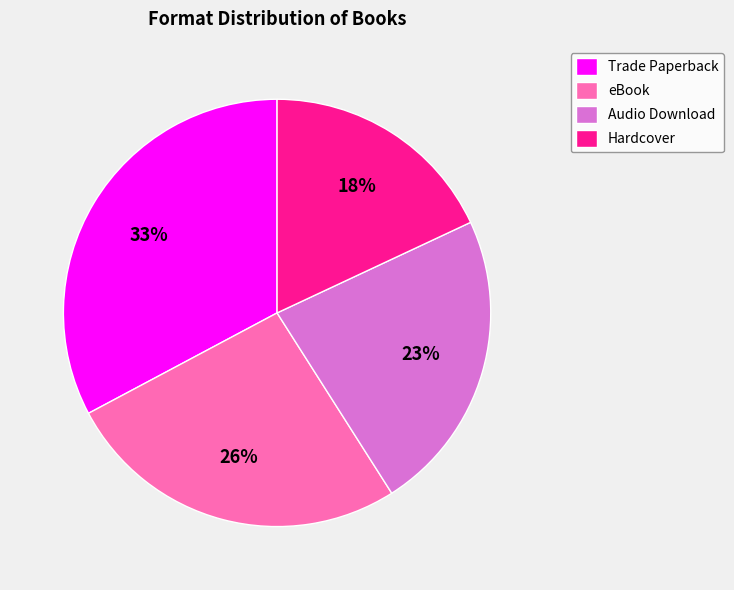

Between Hardcover and eBook, which is larger?

eBook